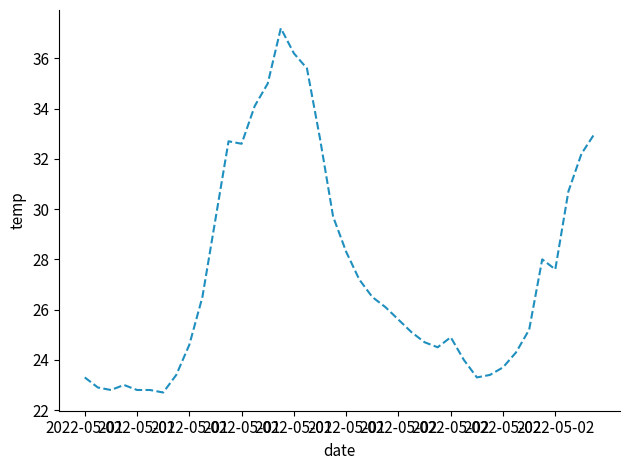

What is the maximum value shown in the chart?

37.2